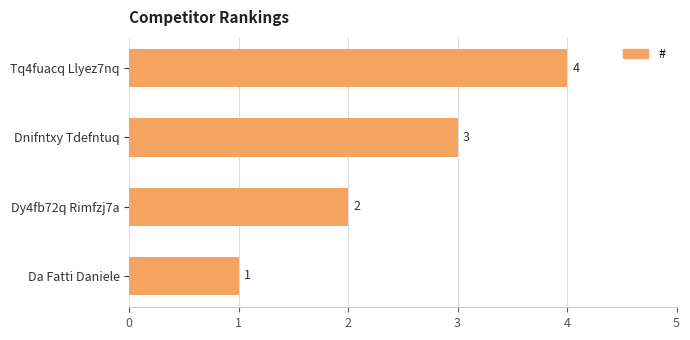

The value at Tq4fuacq Llyez7nq is 4. True or false?

True